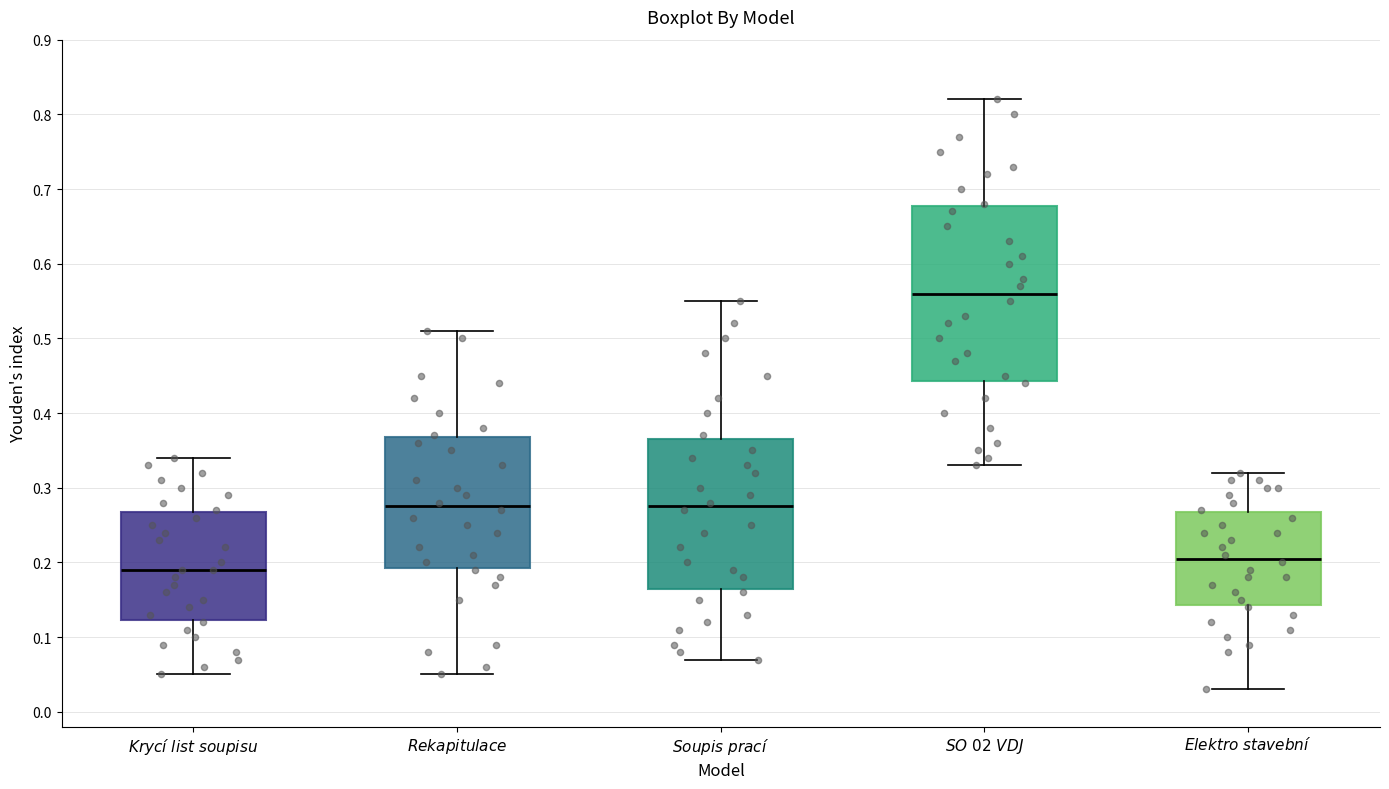

Reading left to right, transcribe this box plot: for each box, give where its median line is, the range the box spans, and where its two whiskers end, as read against the y-axis. The values are not printed on the chart, so give them approximately, as read against the axis.

$\it{Krycí\ list\ soupisu}$: median 0.19, box 0.12 to 0.27, whiskers 0.05 to 0.34
$\it{Rekapitulace}$: median 0.28, box 0.19 to 0.37, whiskers 0.05 to 0.51
$\it{Soupis\ prací}$: median 0.28, box 0.17 to 0.37, whiskers 0.07 to 0.55
$\it{SO\ 02\ VDJ}$: median 0.56, box 0.44 to 0.68, whiskers 0.33 to 0.82
$\it{Elektro\ stavební}$: median 0.21, box 0.14 to 0.27, whiskers 0.03 to 0.32